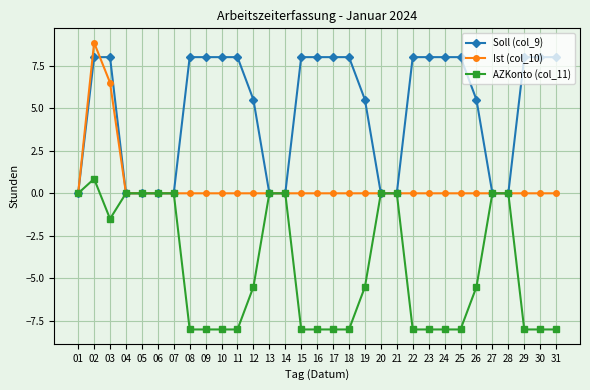

True or false: AZKonto (col_11) has a value of -8.0 at 17.

True